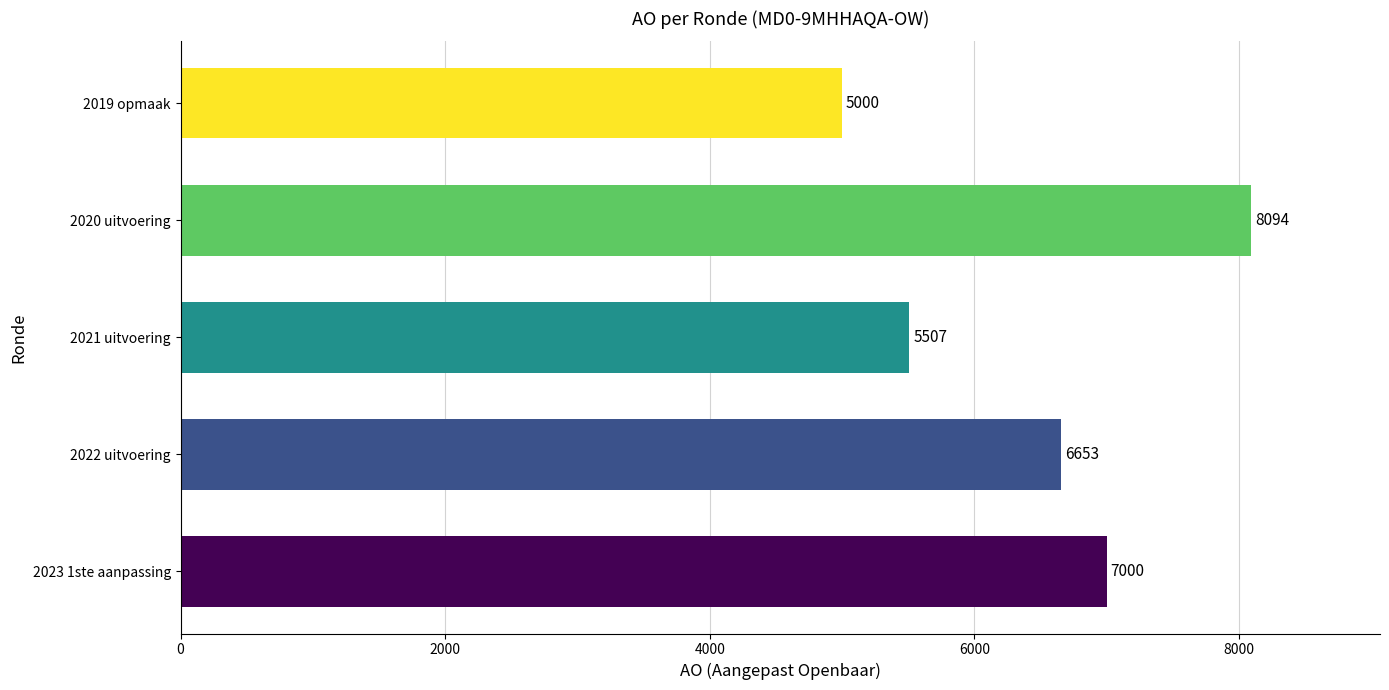

What is the ratio of the value at 2020 uitvoering to the value at 2019 opmaak?

1.6